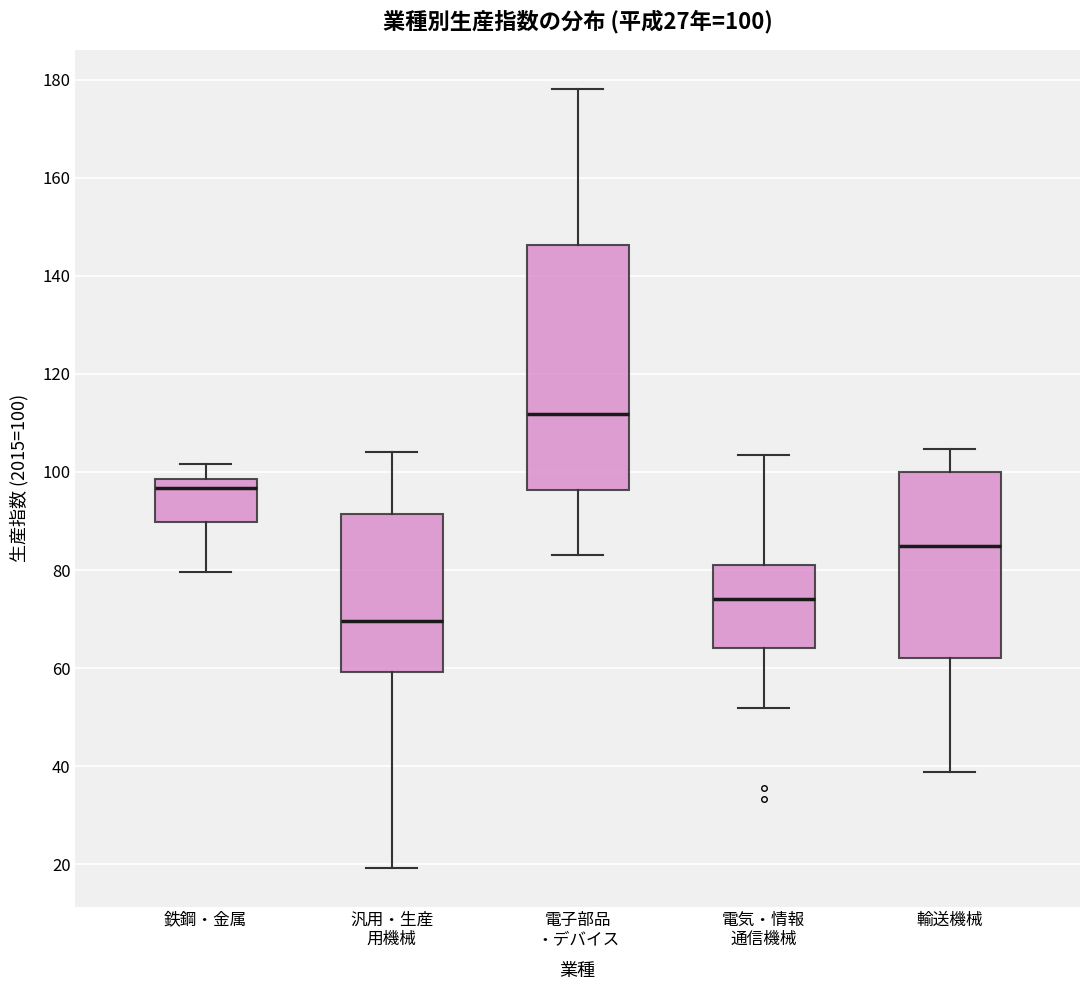

Which box has the lowest median line?

汎用・生産 用機械